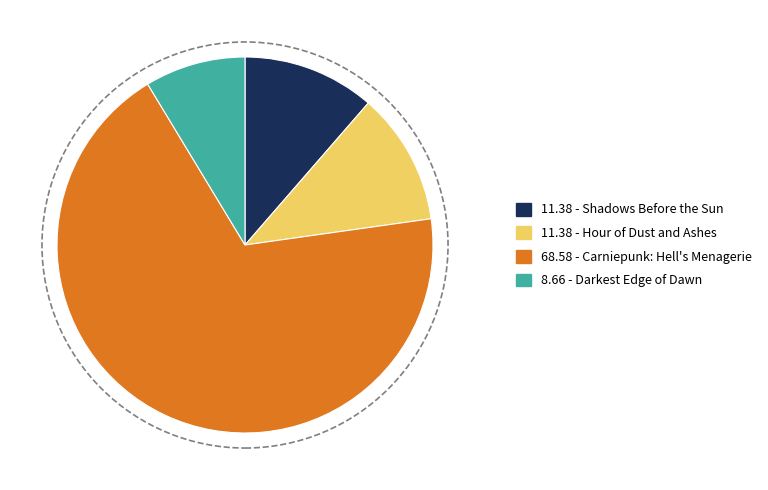

Is there any slice that represents more than half of the pie?

Yes